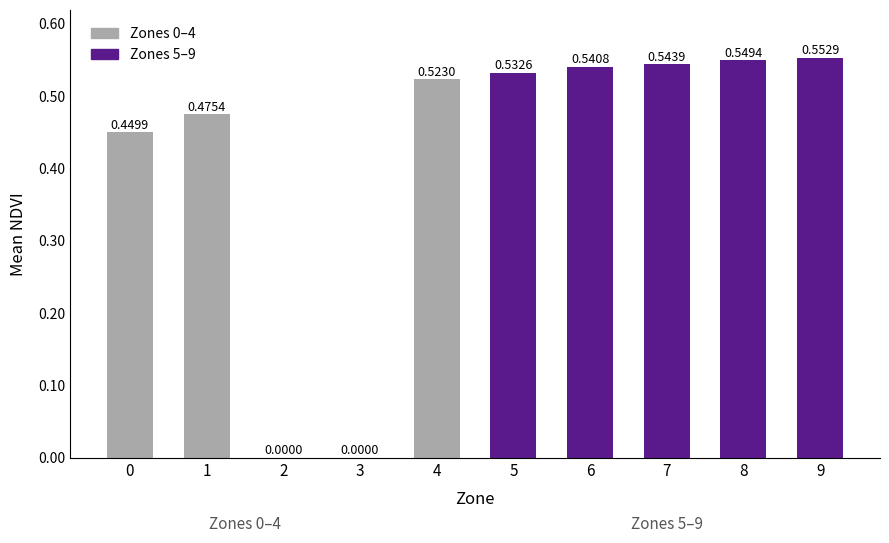

What is the sum of all values?

4.2